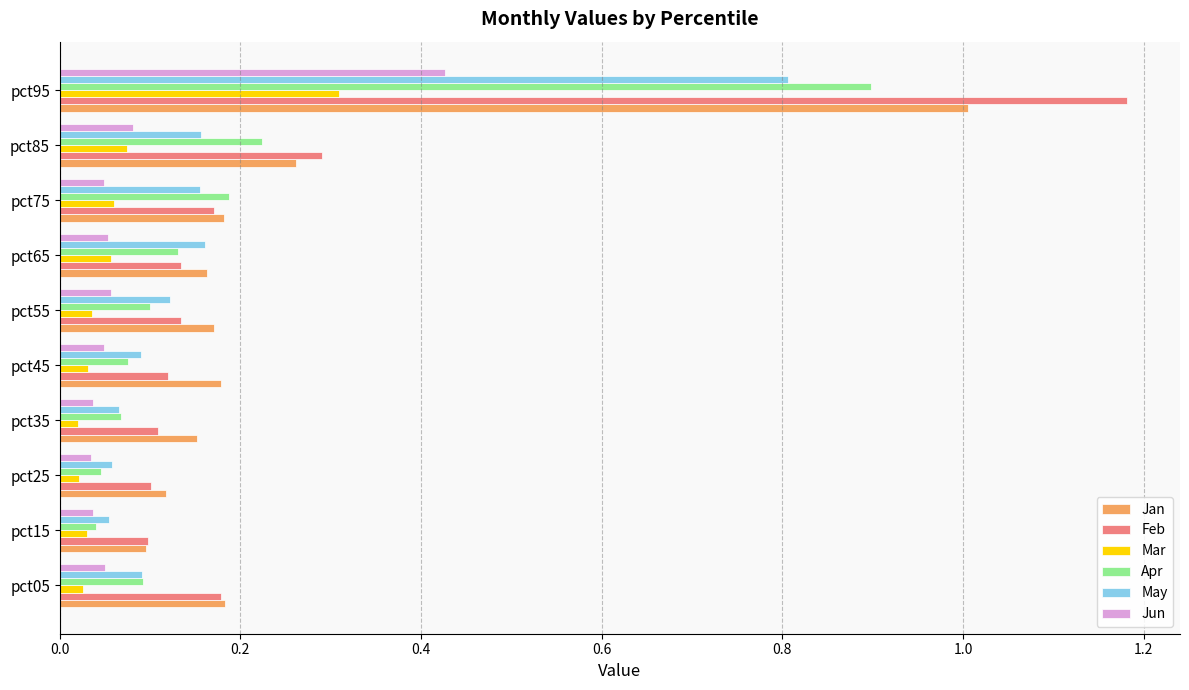

Which series changed the most between pct05 and pct95?

Feb